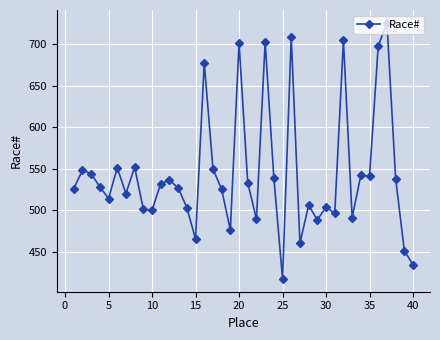

What is the value of the 21st point from the left?

533